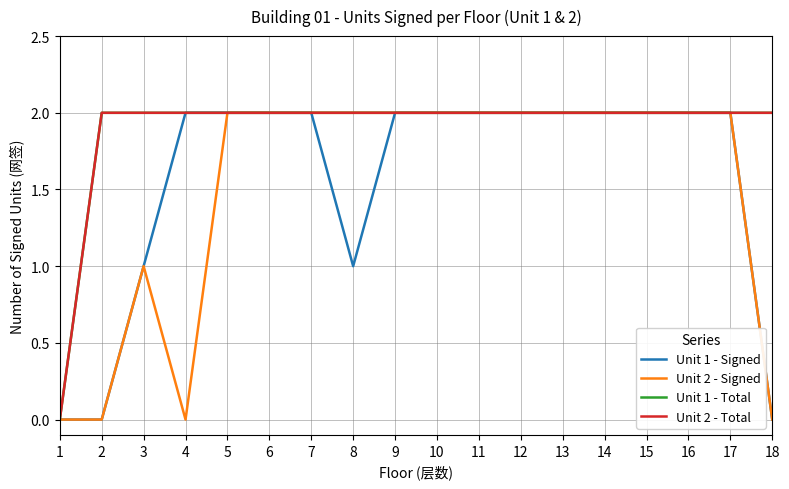

What is the highest value of the Unit 2 - Total series?

2